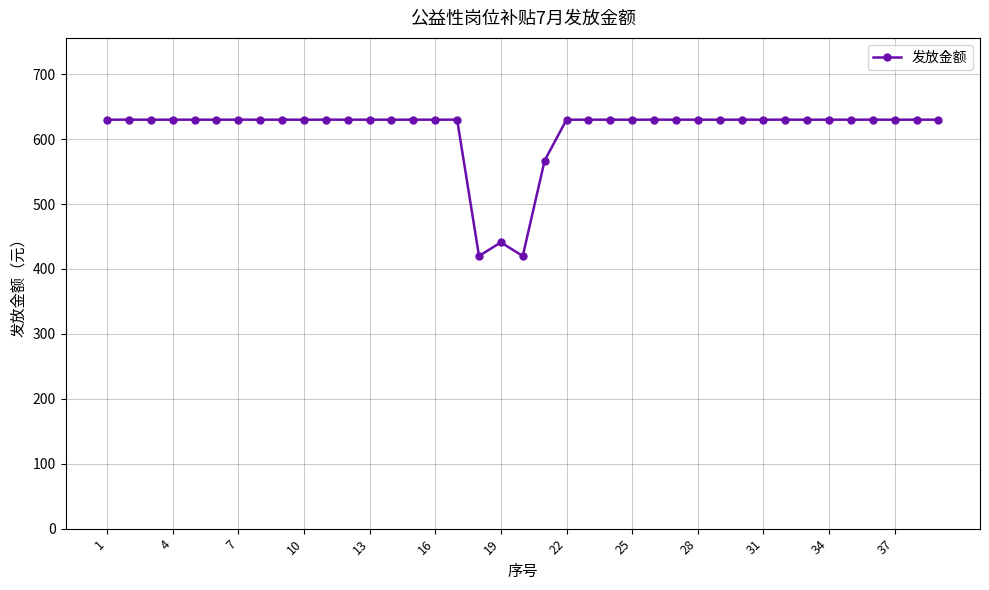

What is the sum of all values?

23898